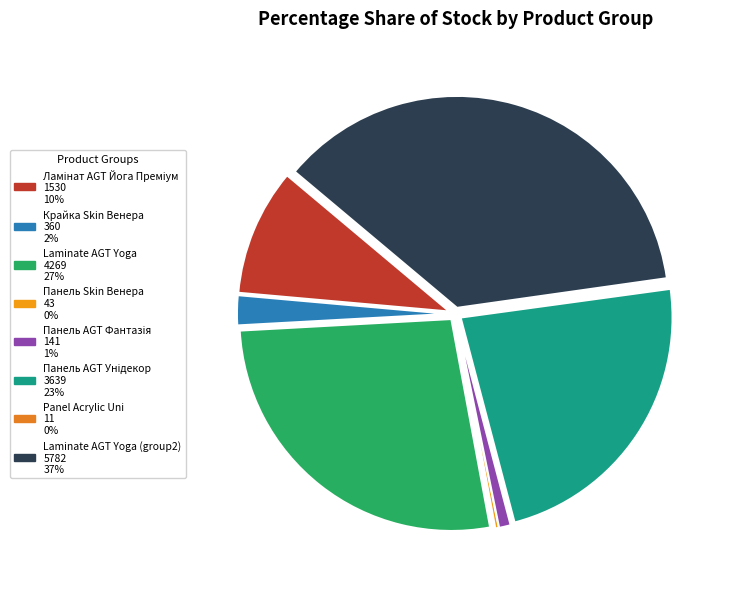

Which category has the biggest portion of the pie?

Laminate AGT Yoga (group2) 5782 37%